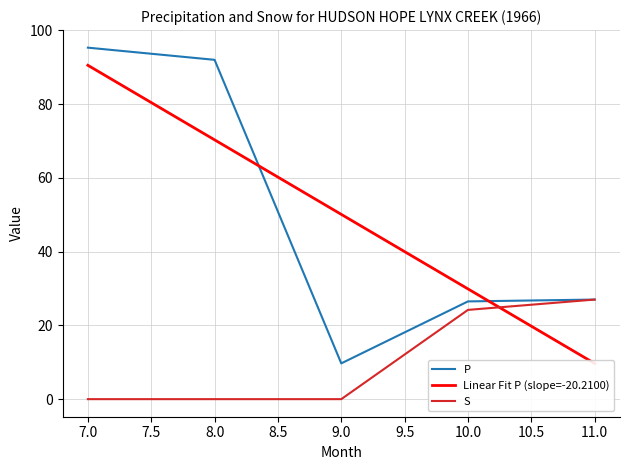

At which label does S reach its peak?

11.0